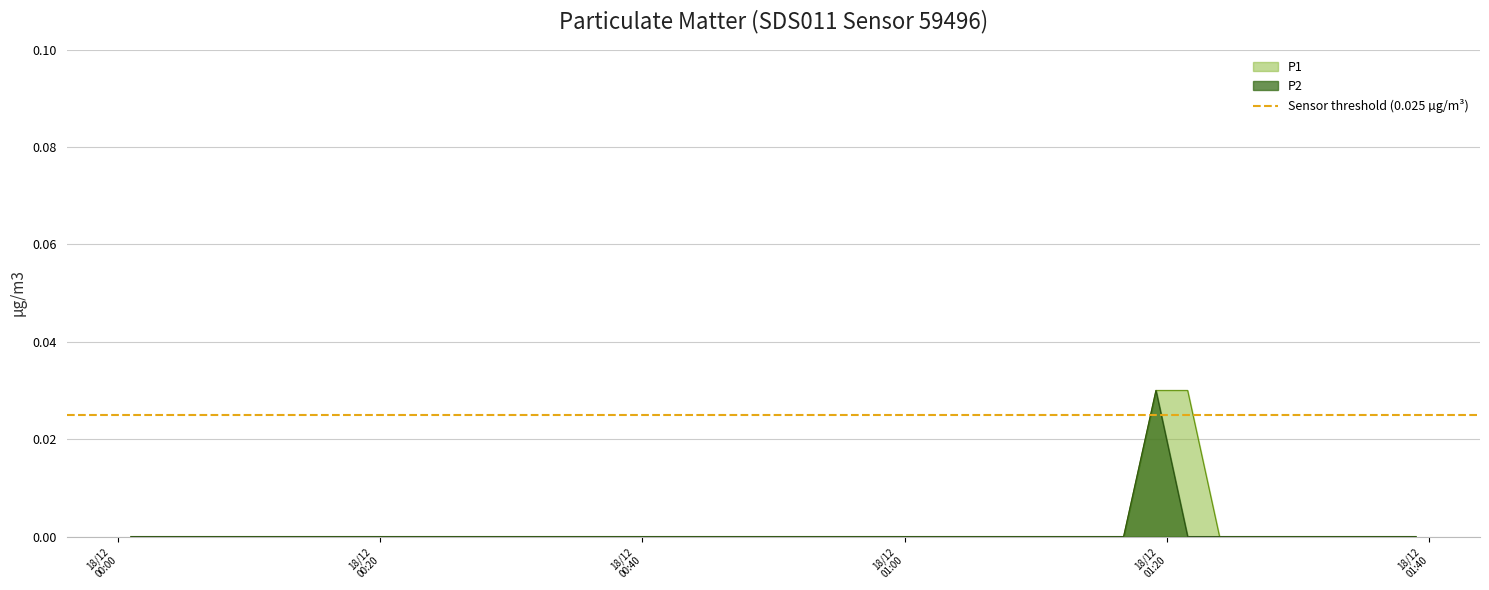

Does the chart have visible grid lines?

Yes